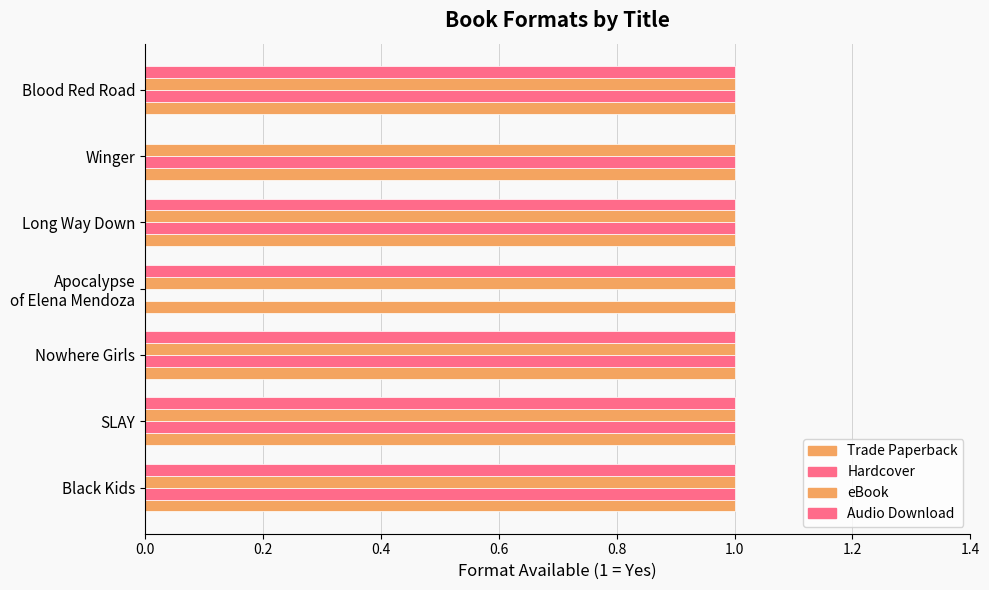

How many positive values does the Audio Download series have?

6